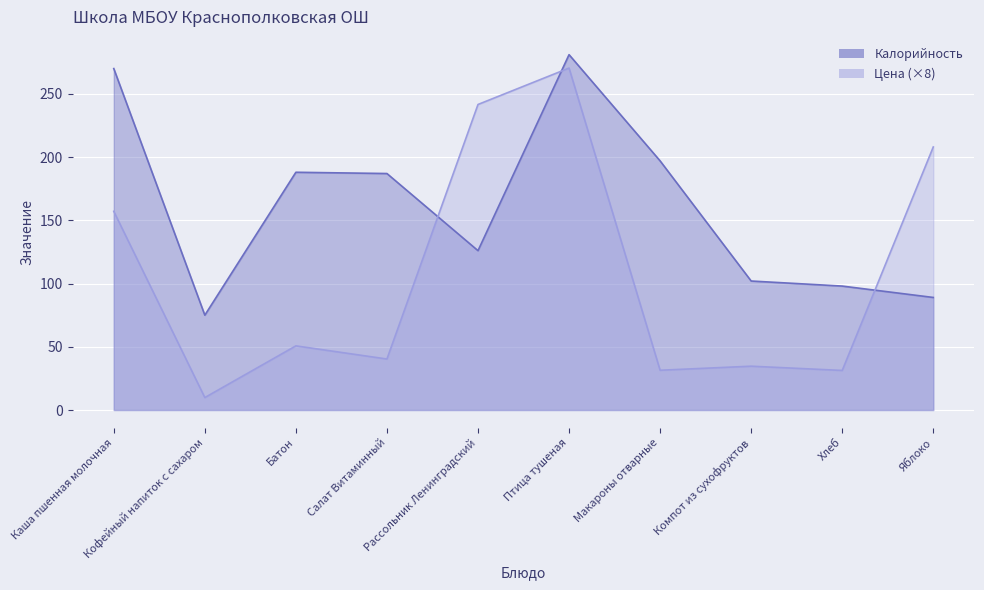

What is the minimum value shown in the chart?

9.8